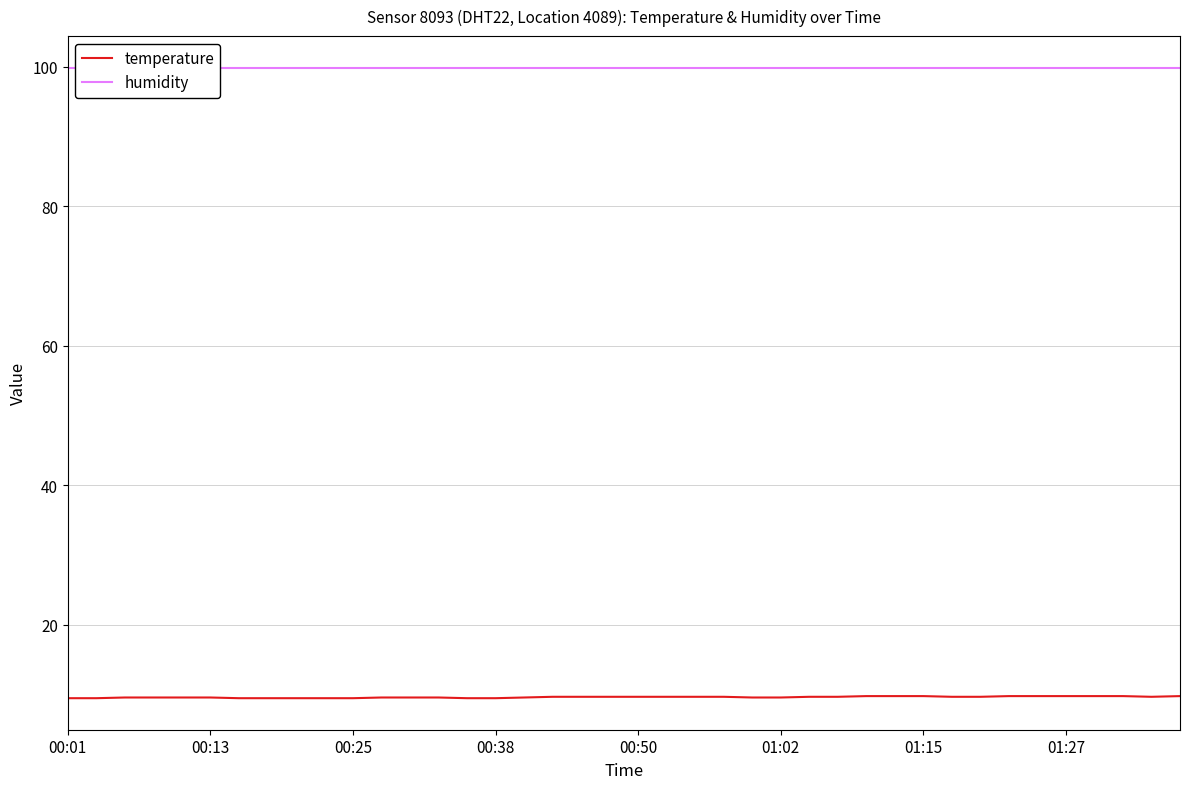

Between 14 and 30, which series saw the biggest shift?

temperature